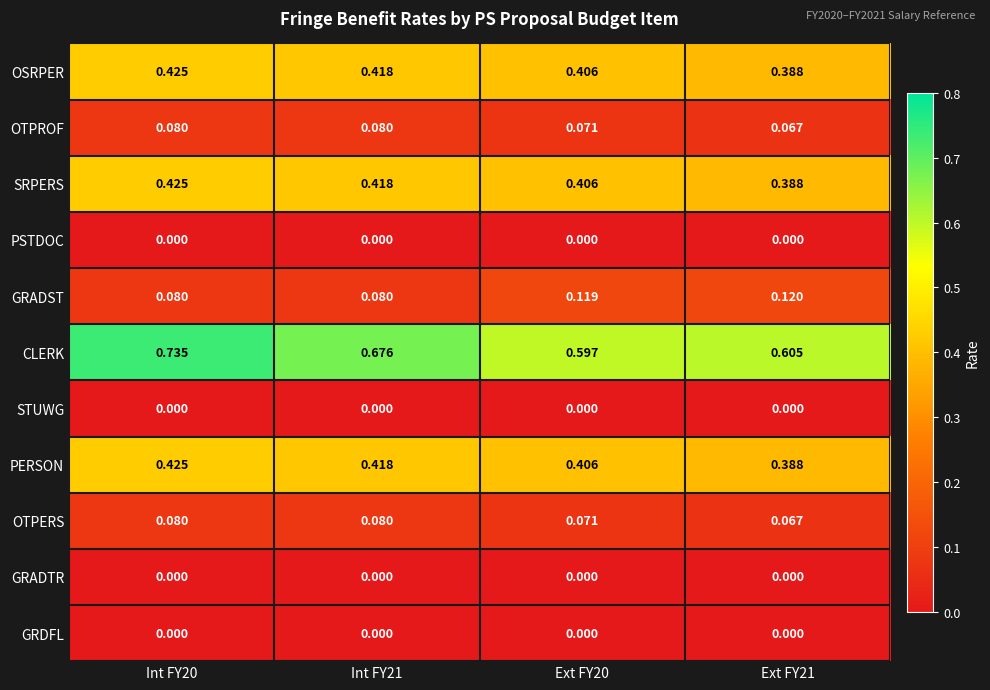

Which series has the widest spread of values?

CLERK